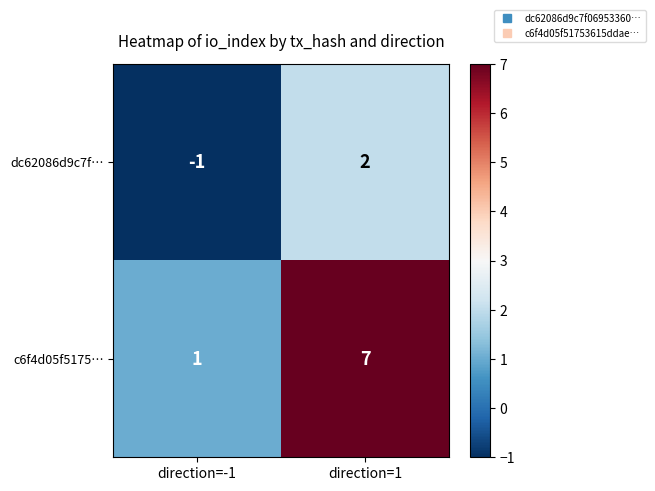

At which category is the sum across all series the highest?

direction=1